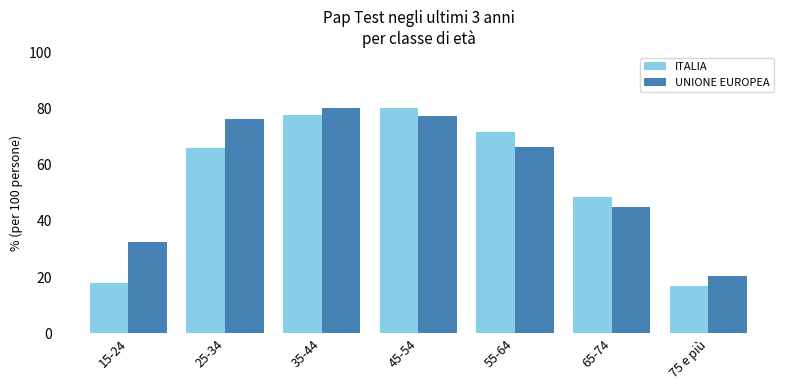

How many series are shown in this chart?

2